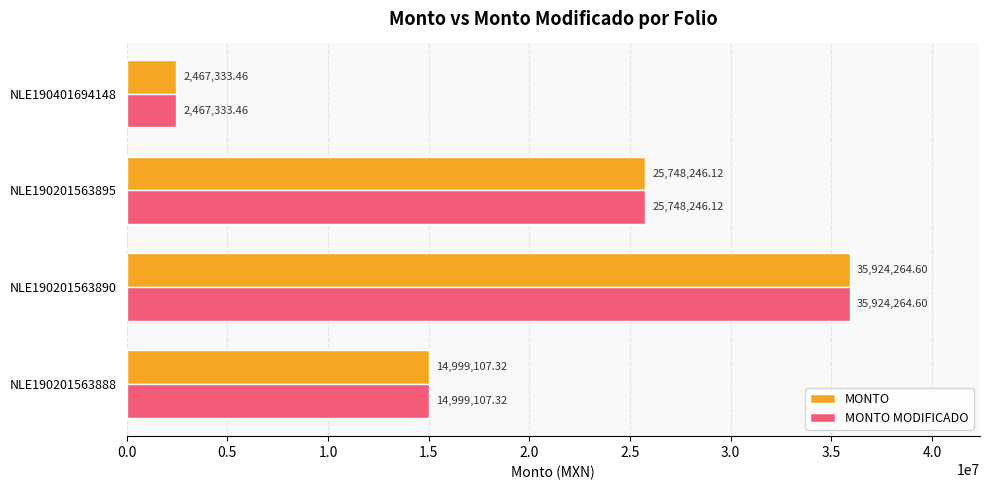

What are all the series names shown in the legend?

MONTO, MONTO MODIFICADO